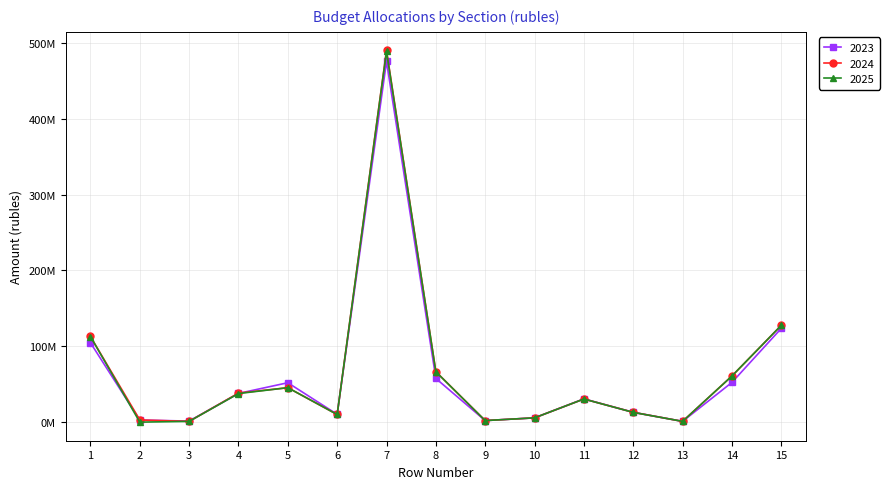

Is this an area chart (filled region under the line)?

No